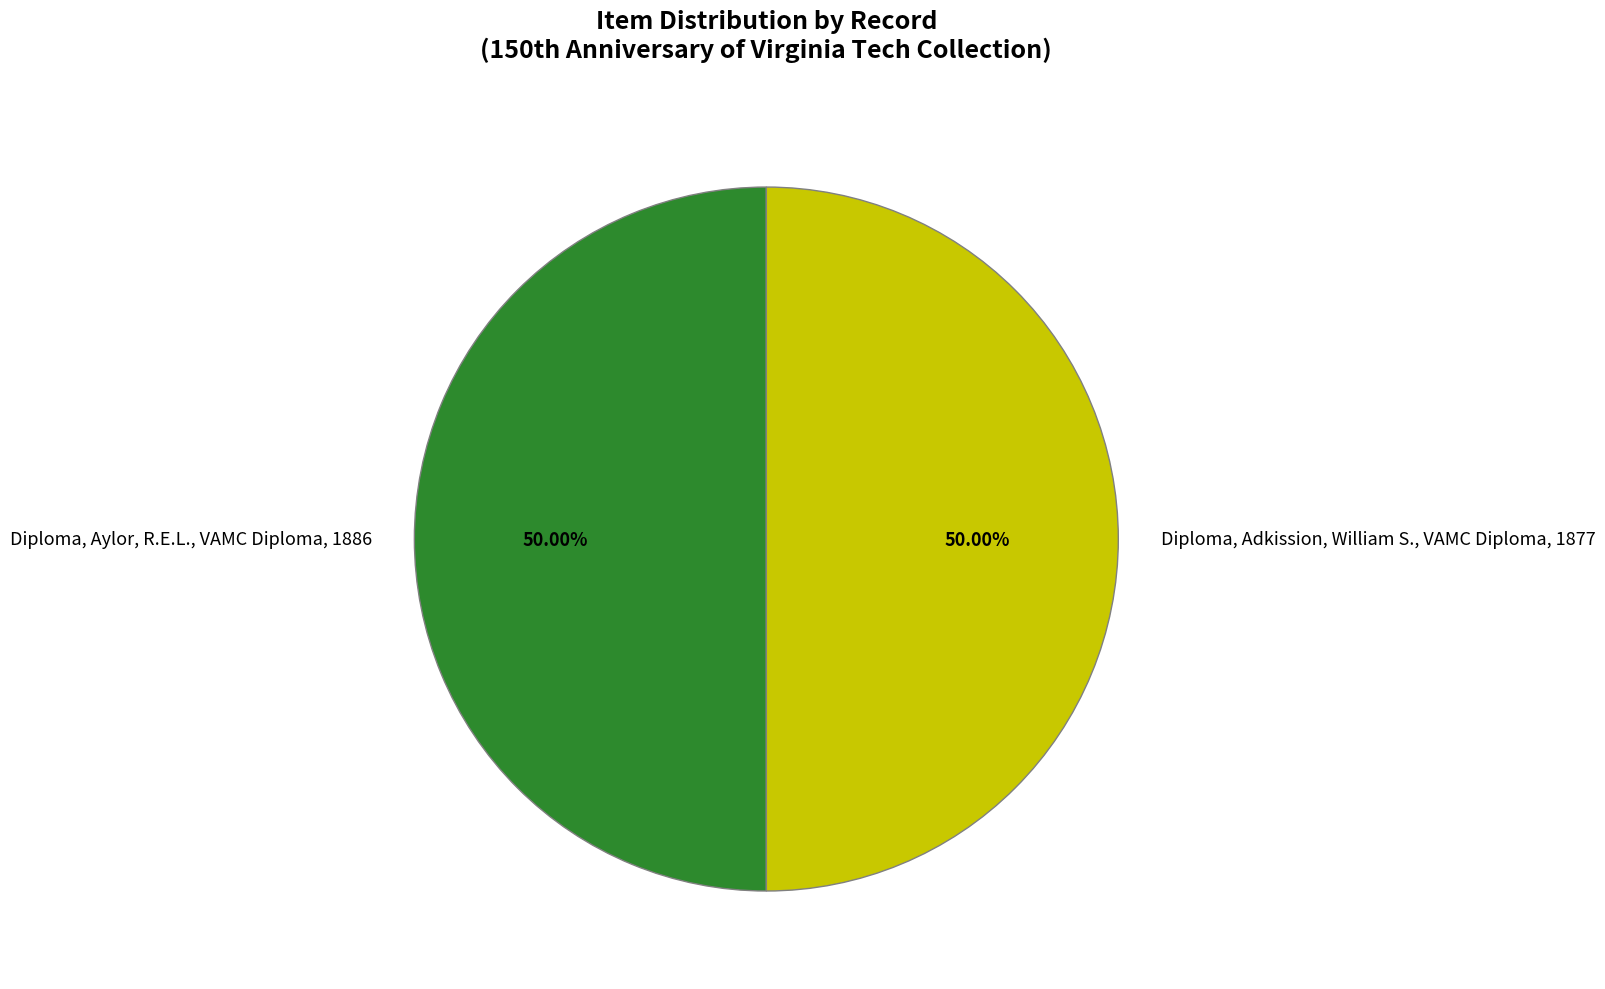

Do Diploma, Adkission, William S., VAMC Diploma, 1877 and Diploma, Aylor, R.E.L., VAMC Diploma, 1886 together represent more than half of the pie?

Yes